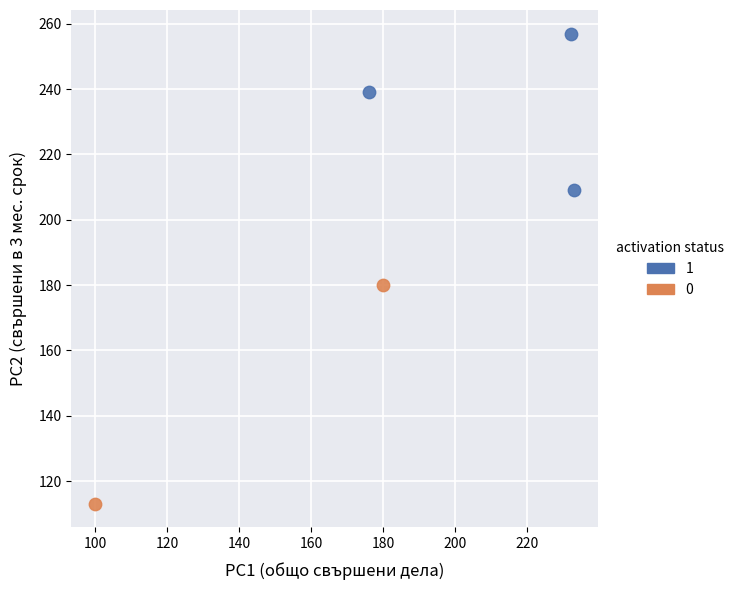

What are all the series names shown in the legend?

1, 0